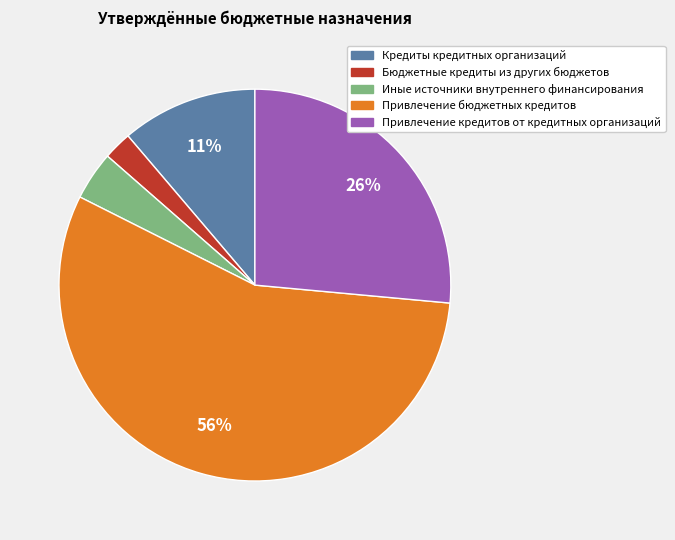

Is the sum of Кредиты кредитных организаций and Бюджетные кредиты из других бюджетов greater than half?

No